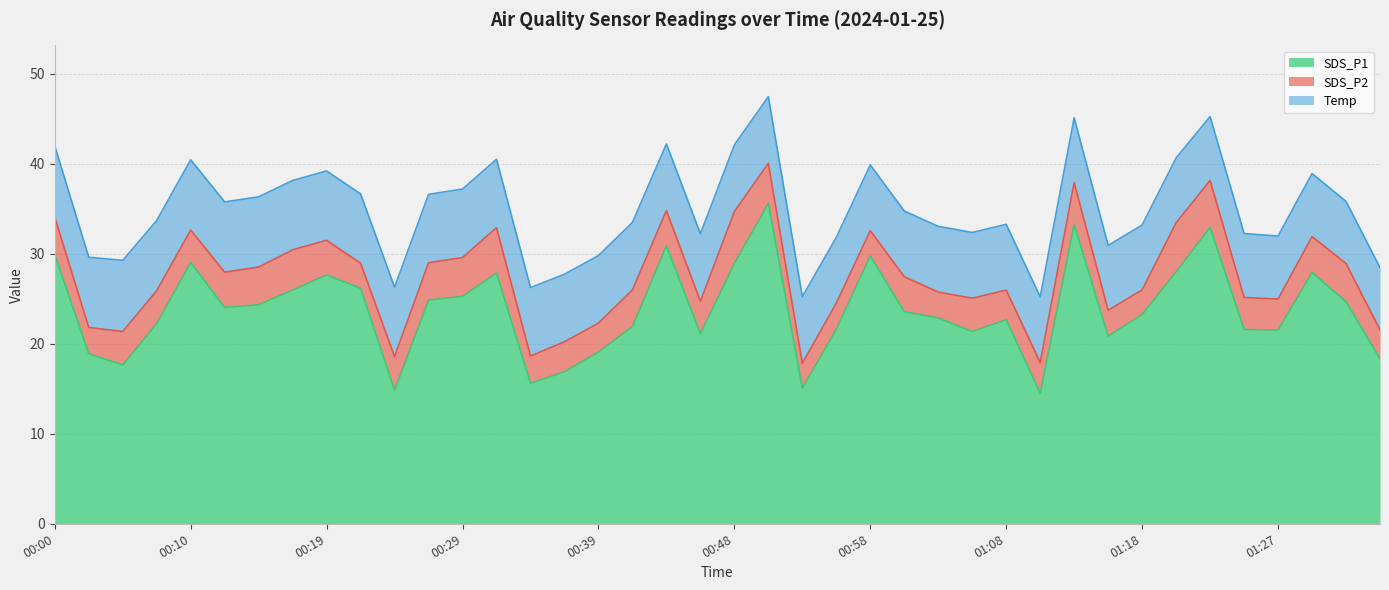

Is it true that SDS_P2 equals 1.6 at 00:34?

False